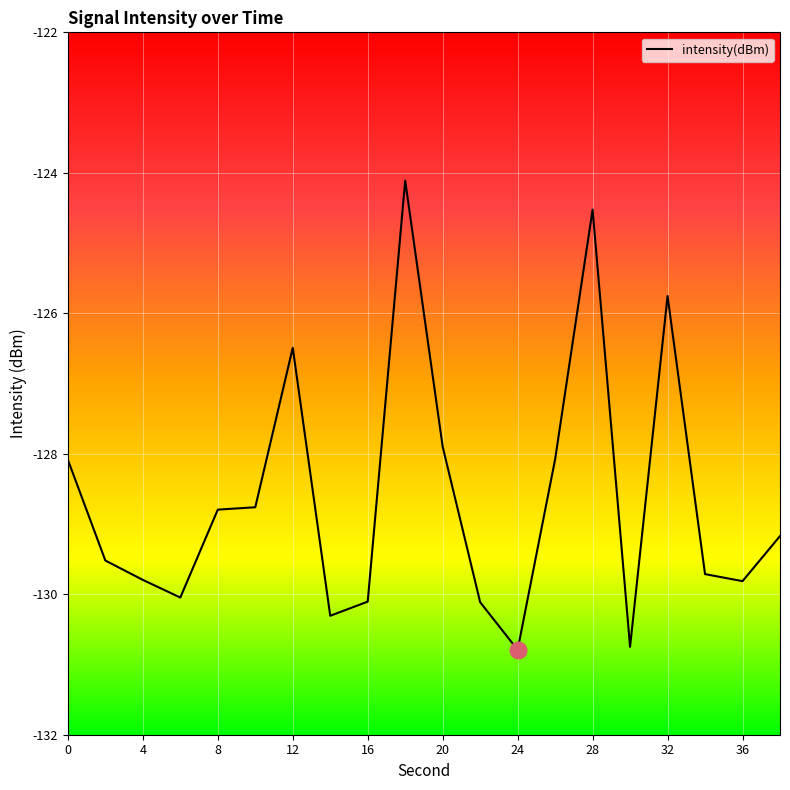

Reading right to left, extract all data points from this chart.

-129.2	-129.8	-129.7	-125.8	-130.7	-124.5	-128.1	-130.8	-130.1	-127.9	-124.1	-130.1	-130.3	-126.5	-128.8	-128.8	-130.0	-129.8	-129.5	-128.1